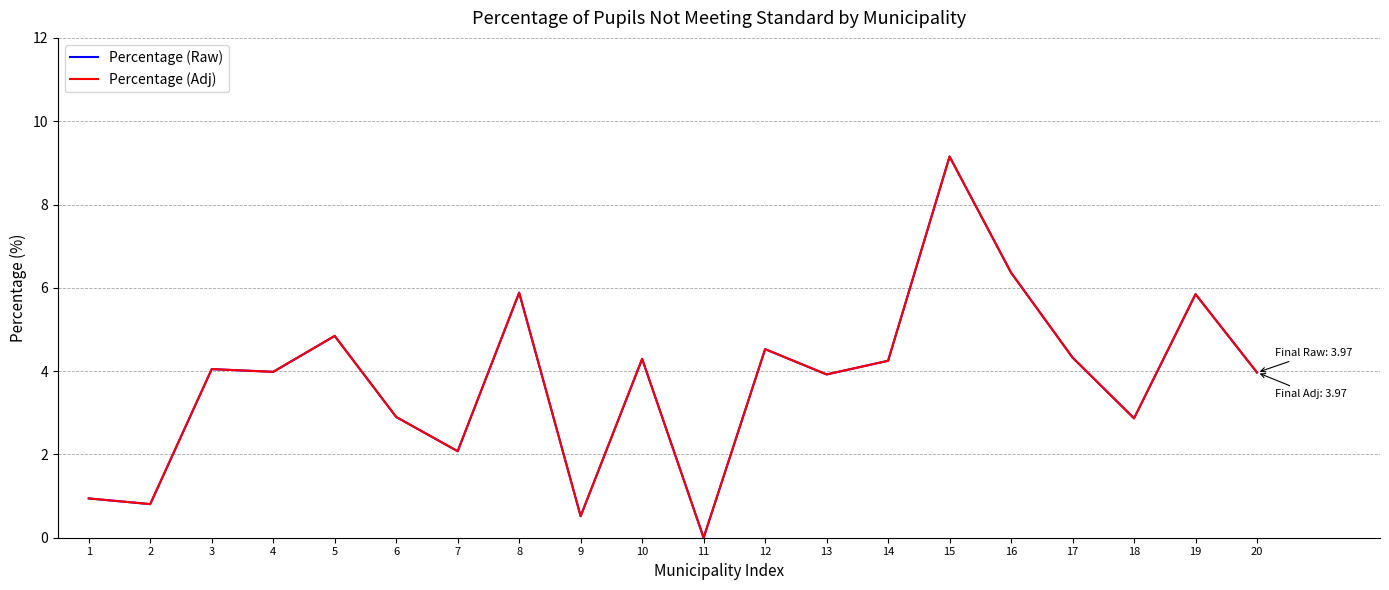

What is the difference between the Percentage (Raw) values at 17 and 8?

1.6